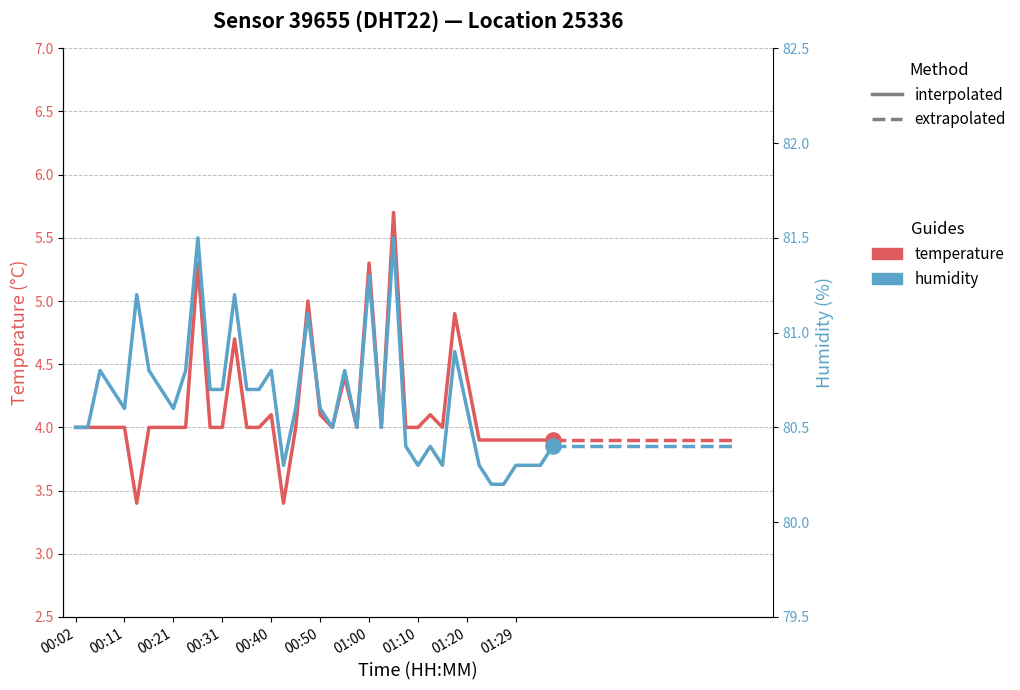

What are all the series names shown in the legend?

temperature, humidity